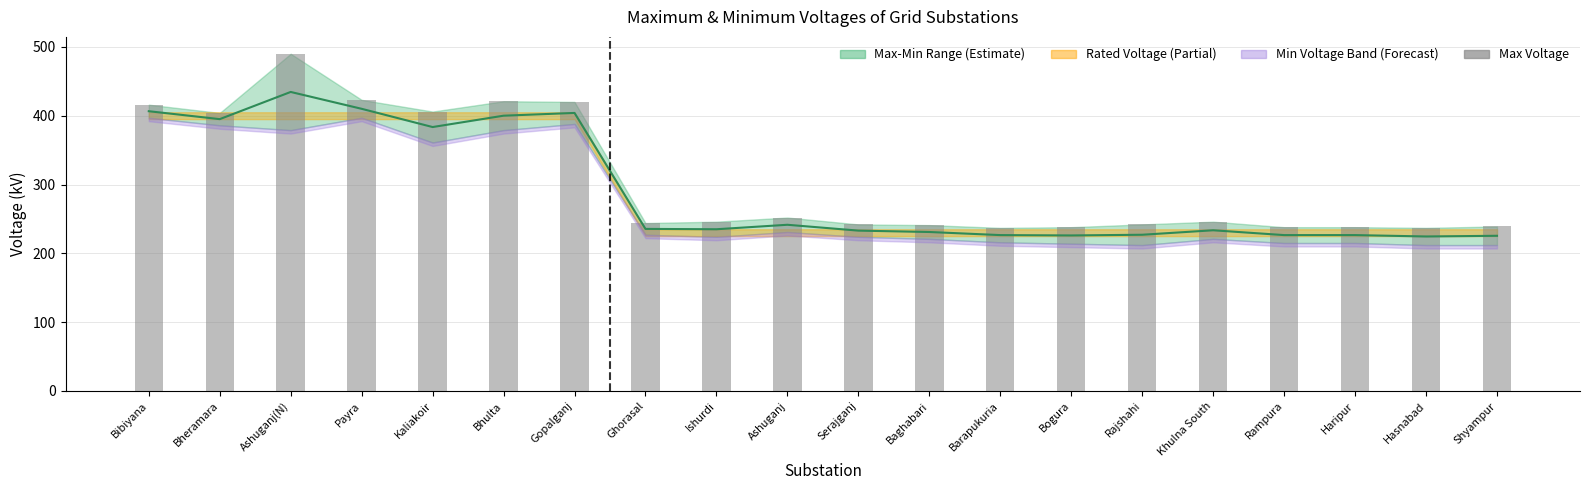

Between Gopalganj and Ghorasal, which series saw the biggest shift?

Max Voltage